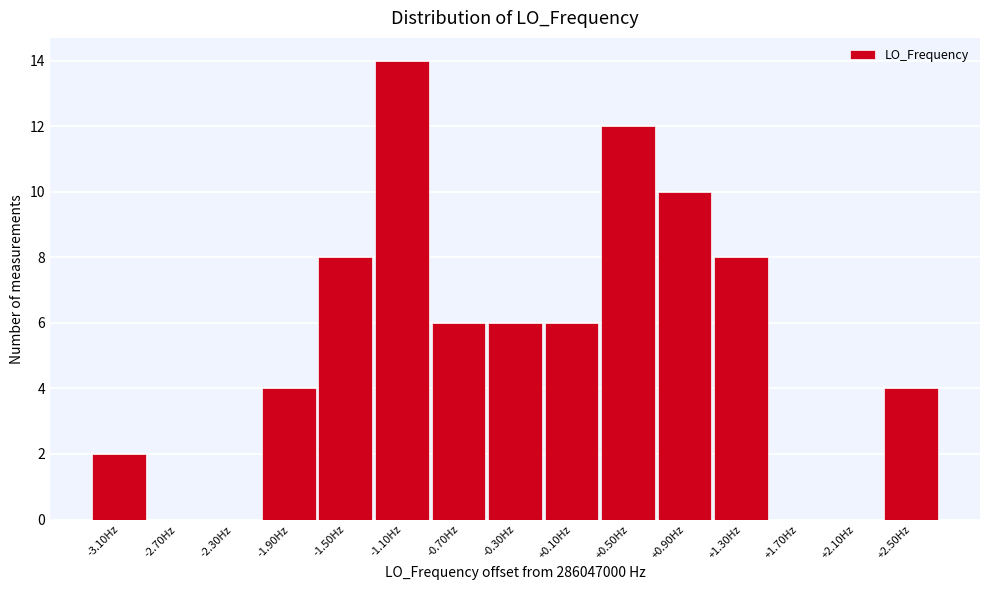

Over which range of the x-axis is the bar tallest?

-1.3 to -0.9